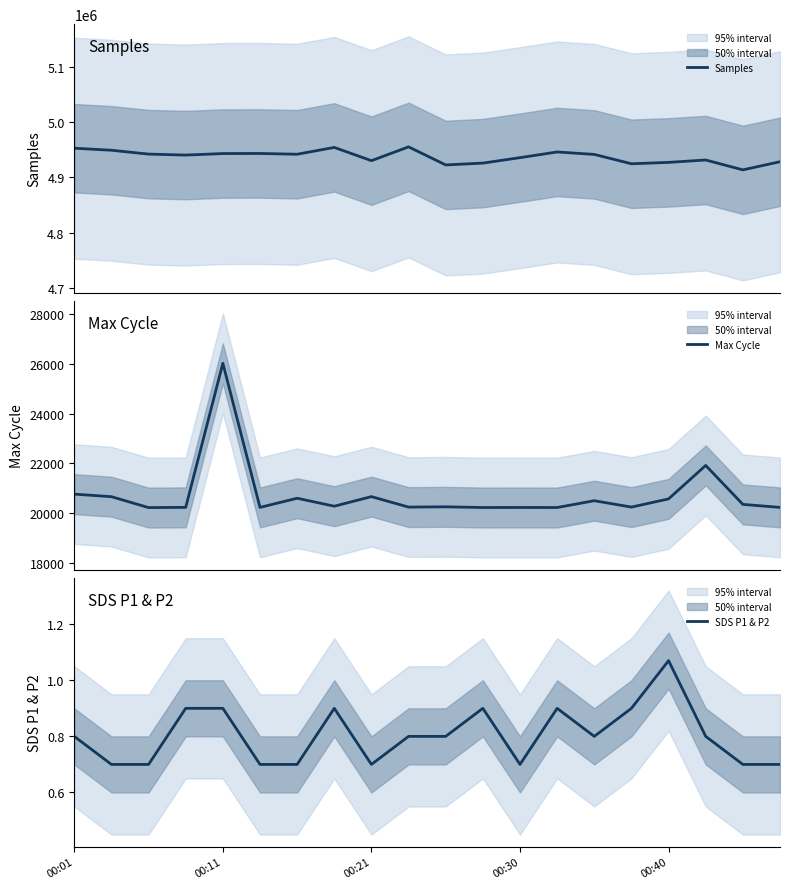

What is the approximate value of Max Cycle at 17?

21921.0